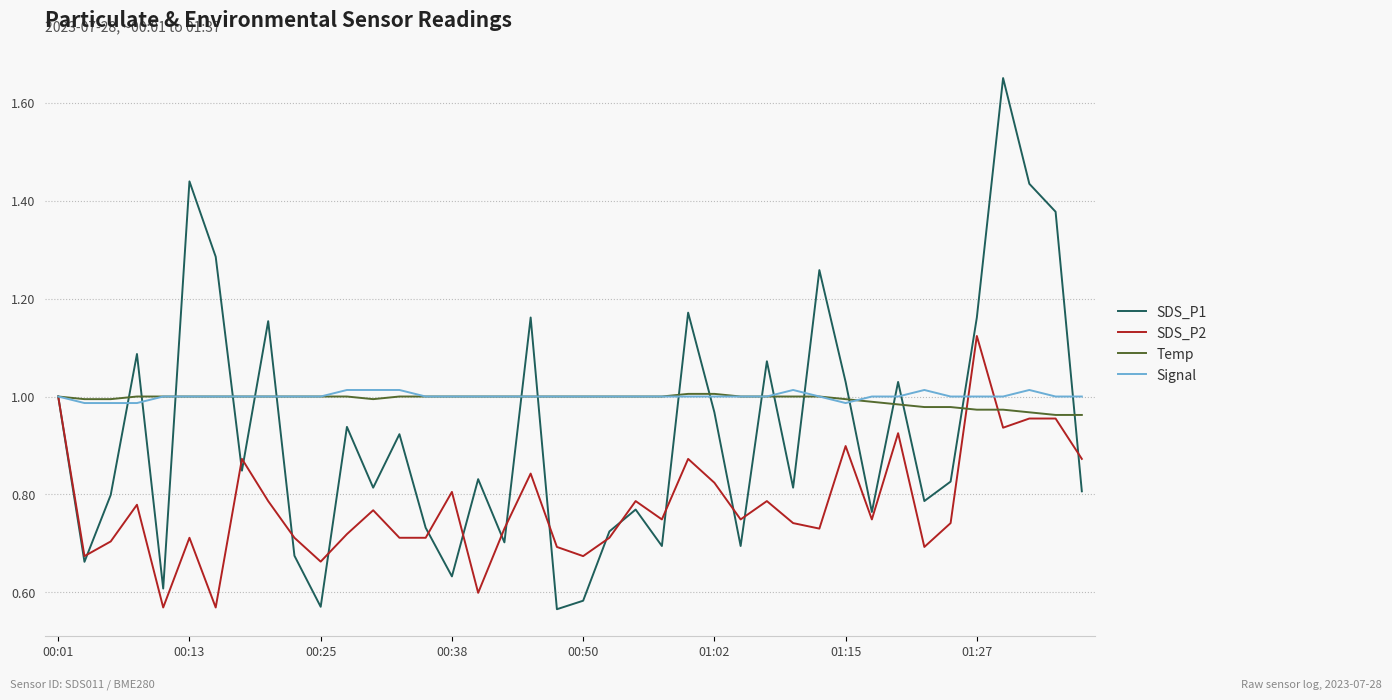

How many distinct data groups are displayed?

4